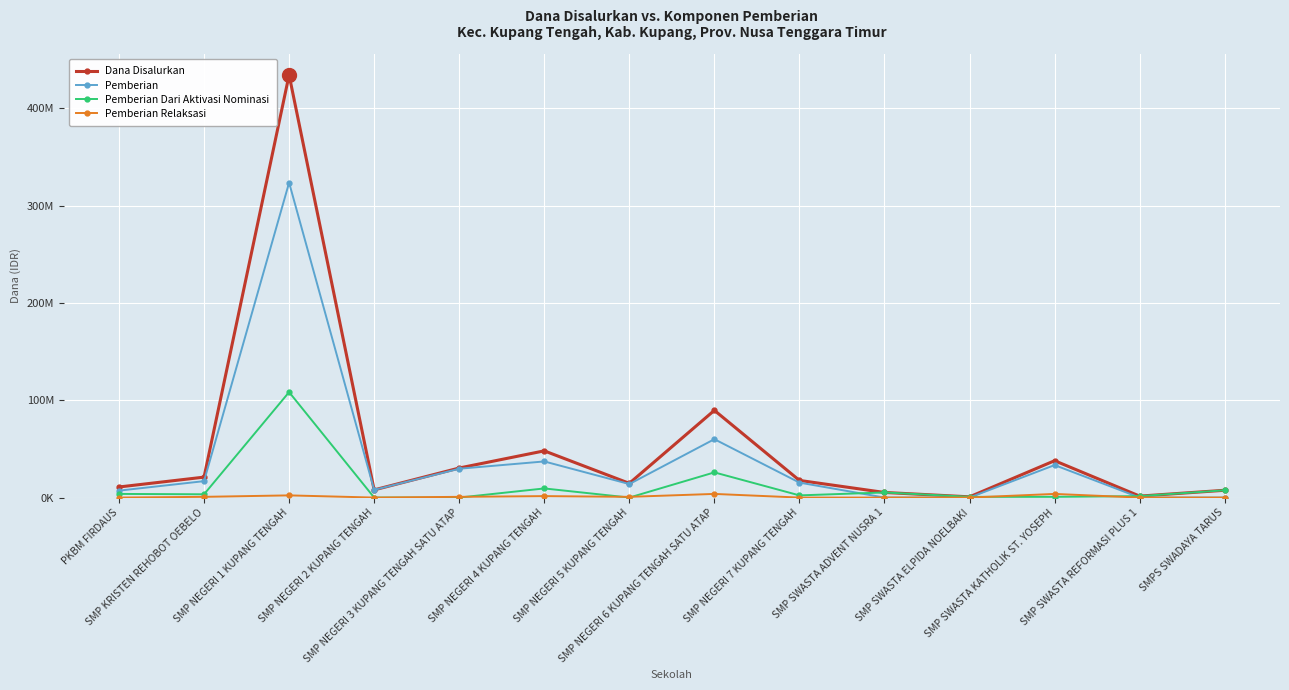

Does the chart have visible grid lines?

Yes